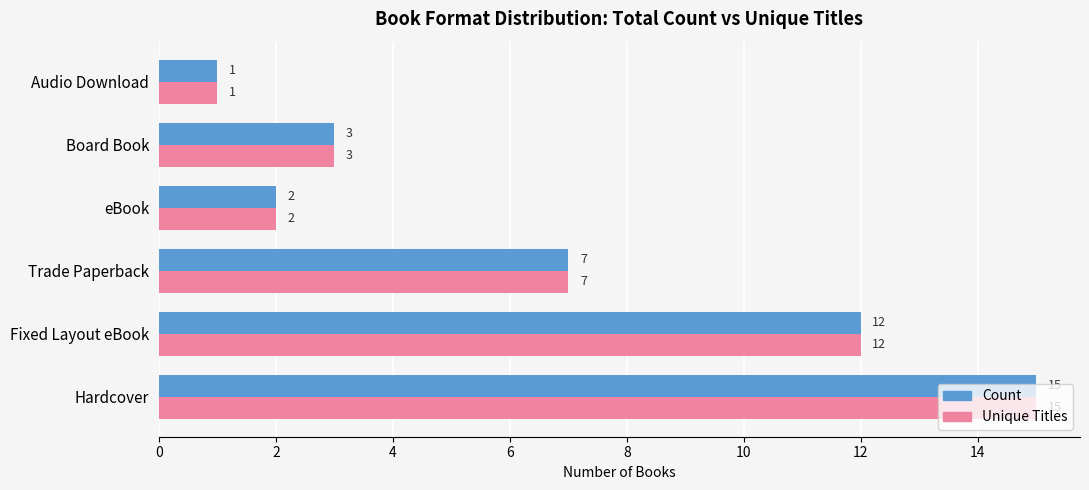

Which category has the lowest value across all series?

Audio Download